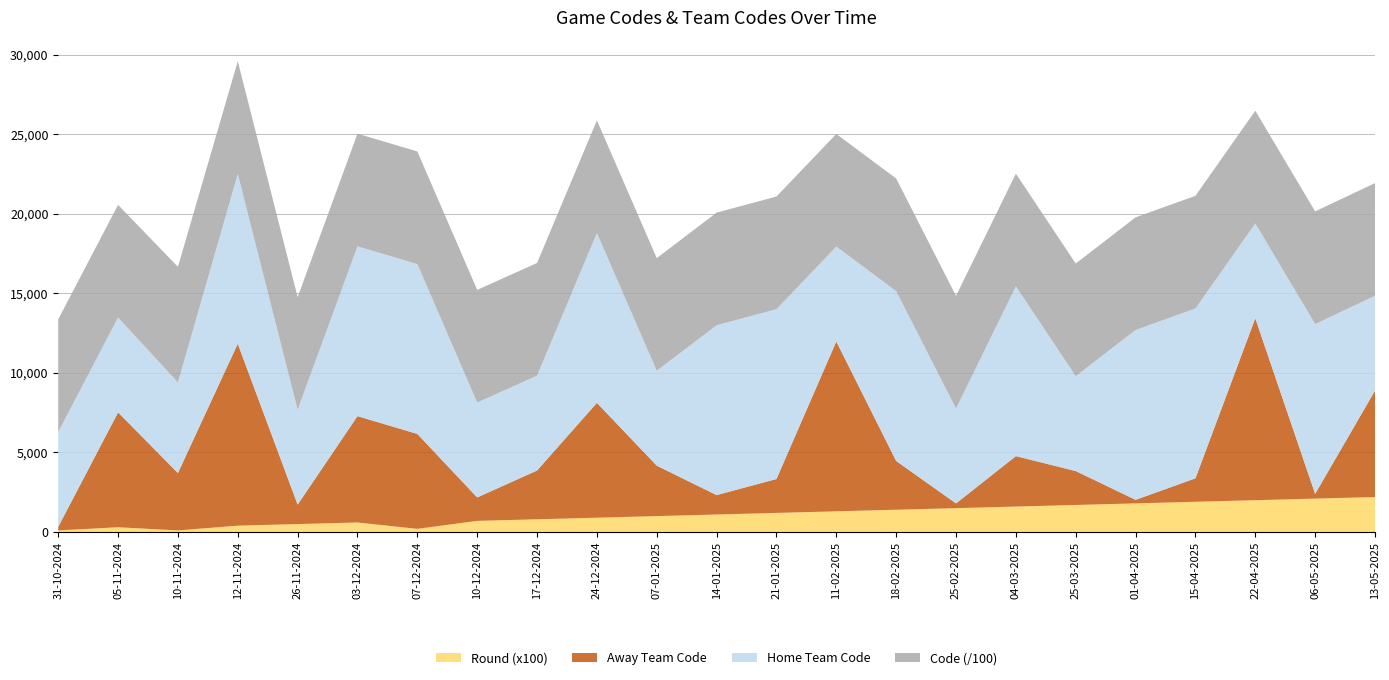

Reading left to right, extract all data points from this chart.

Home Team Code: 5966	5966	5695	10677	5966	10677	10677	5966	5966	10677	5966	10677	10677	5966	10677	5966	10677	5966	10677	10677	5966	10677	5966
Away Team Code: 223	7219	3608	11436	1221	6685	5966	1474	3065	7219	3171	1221	2132	10677	3065	297	3171	2132	223	1474	11436	297	6685
Code: 707995	708006	726699	708013	708017	708025	708001	708028	708037	708045	708049	708056	708060	708067	708073	708076	708086	708090	708099	708105	708107	708112	708120
Round: 1	3	1	4	5	6	2	7	8	9	10	11	12	13	14	15	16	17	18	19	20	21	22